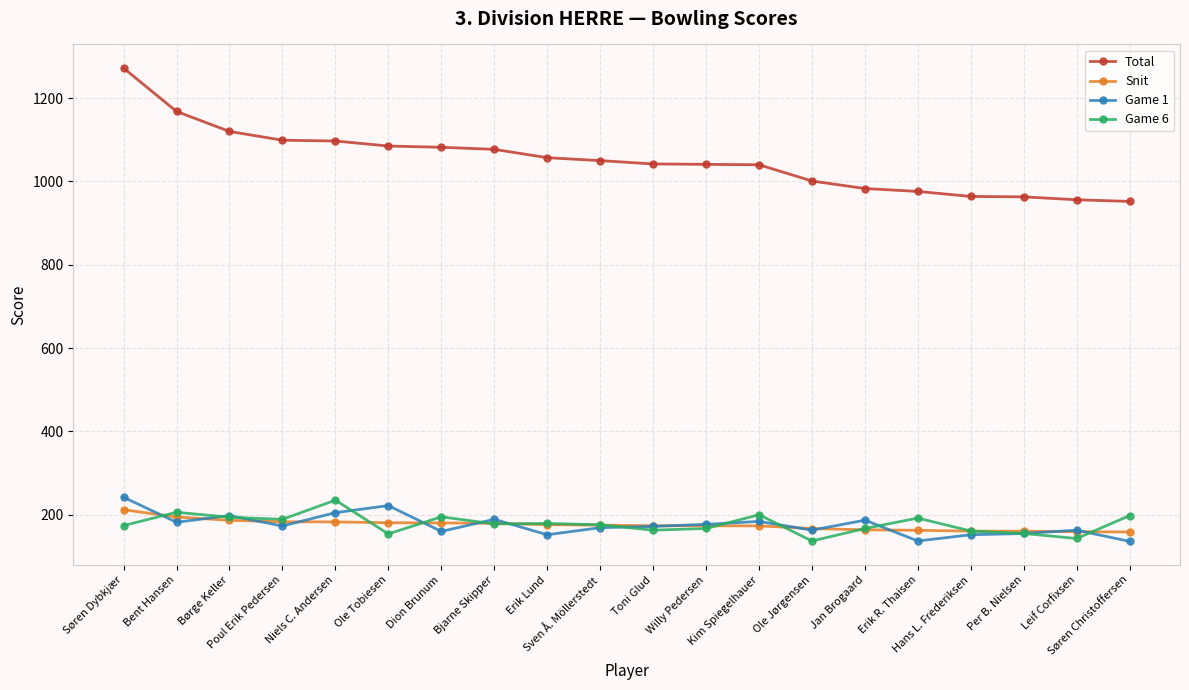

Which series has the largest range (max minus min)?

Total